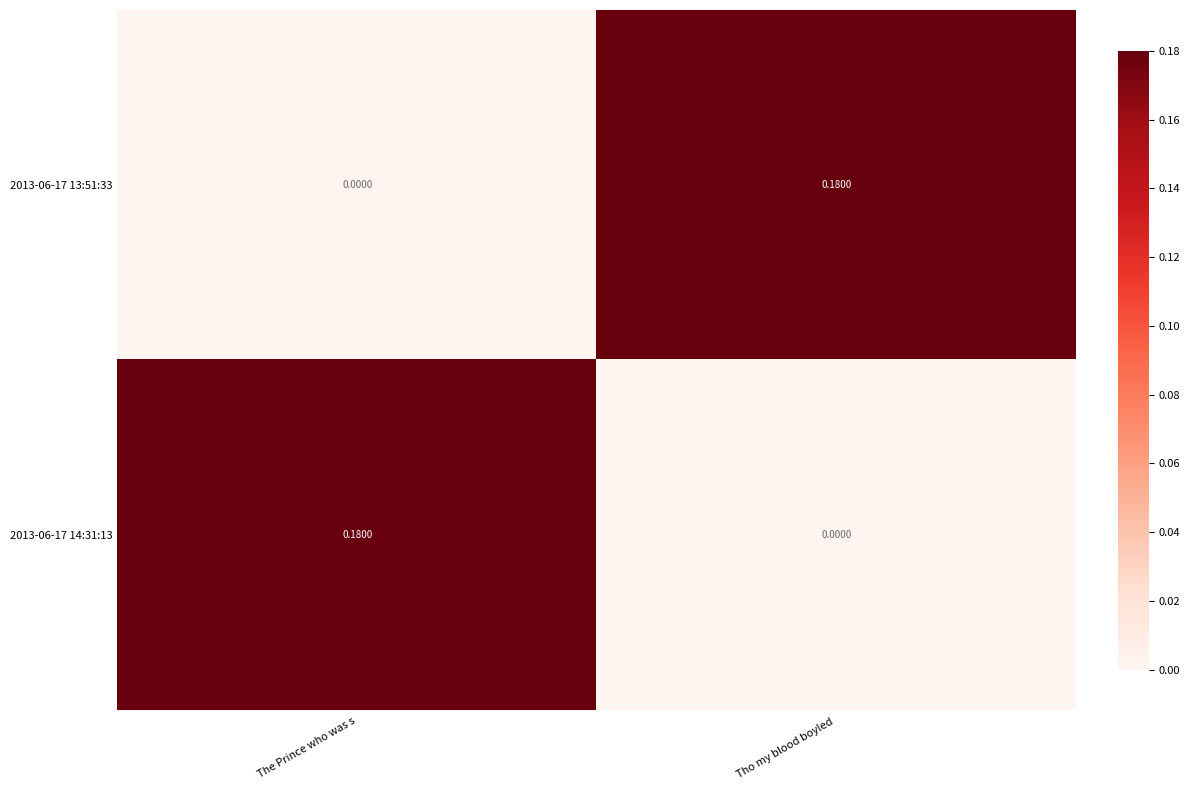

List the labels in order of 2013-06-17 13:51:33 value, largest first.

Tho my blood boyled , The Prince who was s